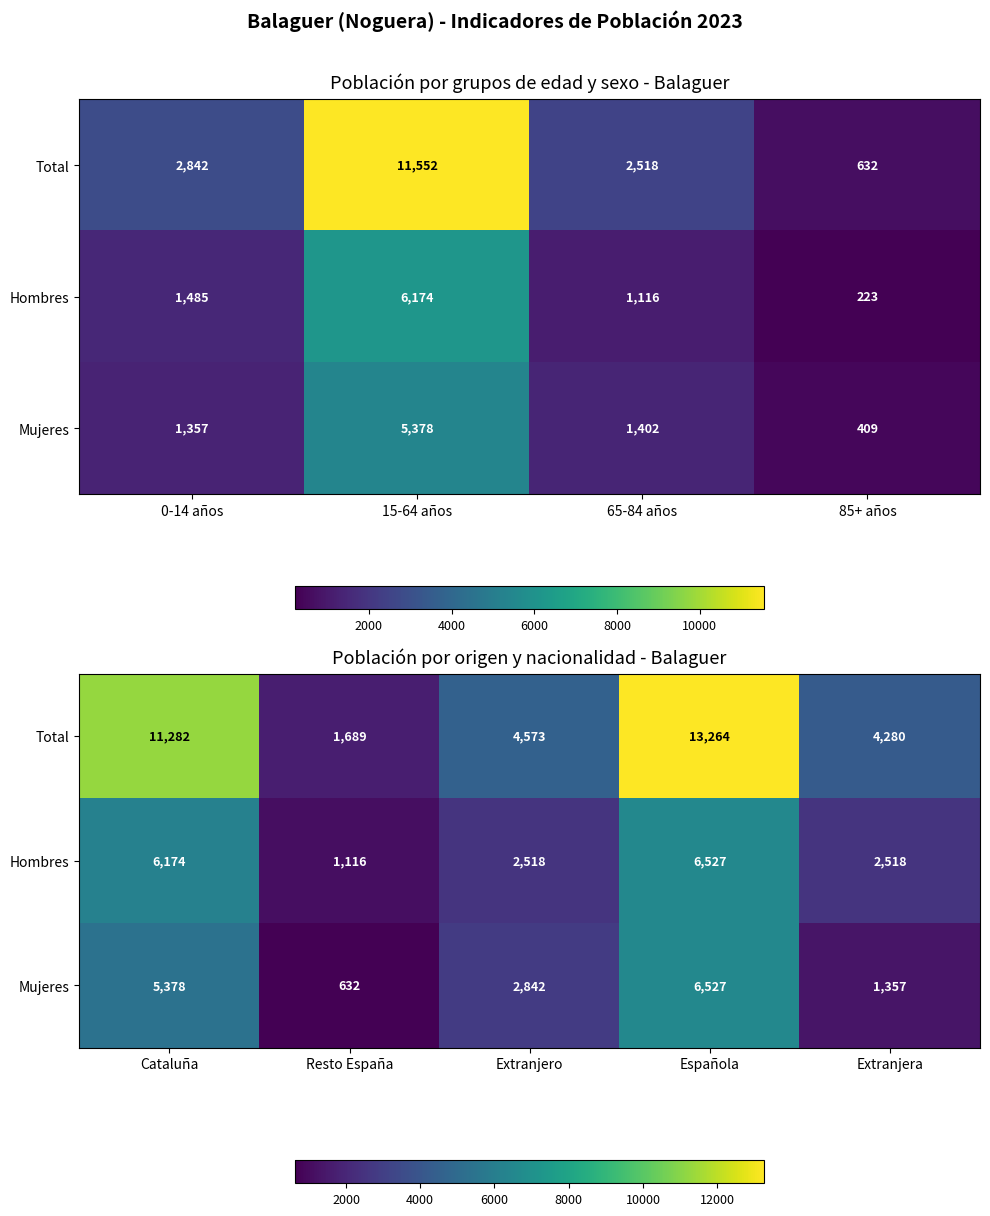

What is the difference between the maximum and minimum values in the Mujeres series?

5895